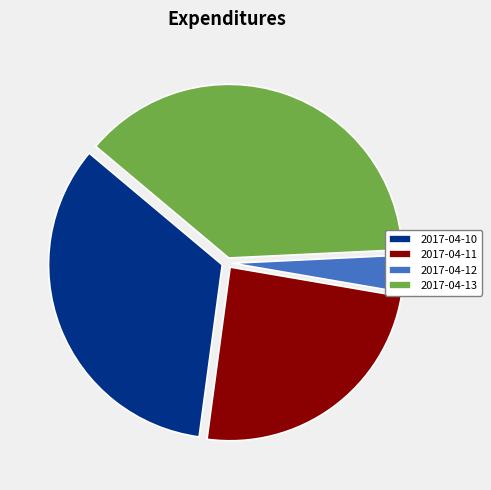

Which slice is the largest?

2017-04-13